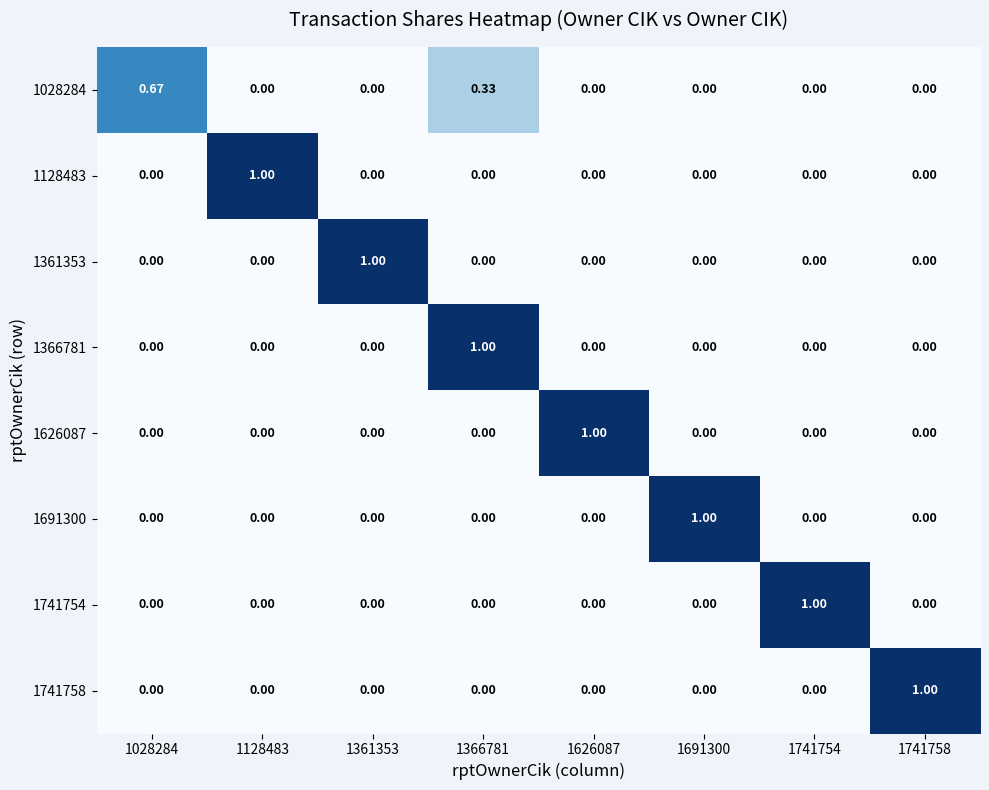

Count the number of categories in the chart.

8